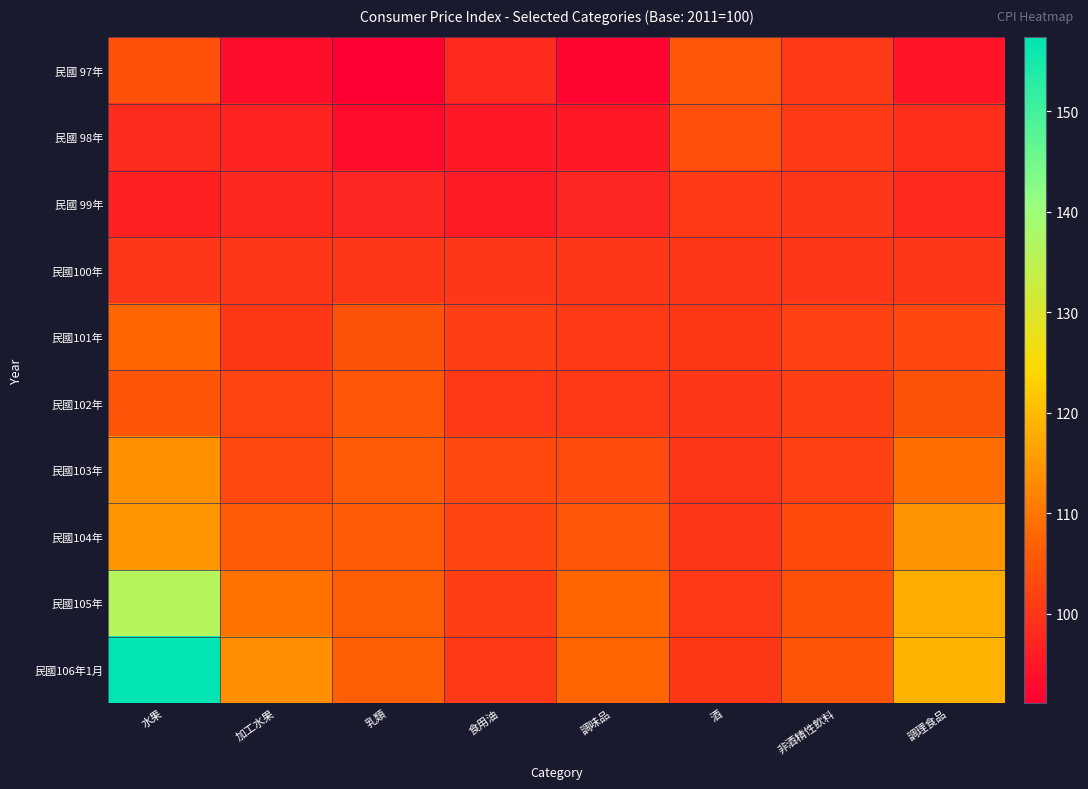

Reading left to right, what are all the values shown in this chart?

民國 97年: 水果=104.2	加工水果=93.4	乳類=91.1	食用油=97.9	調味品=92.1	酒=105.4	非酒精性飲料=100.4	調理食品=94.6
民國 98年: 水果=98.2	加工水果=96.8	乳類=93.2	食用油=95.3	調味品=95.2	酒=104.0	非酒精性飲料=100.6	調理食品=98.8
民國 99年: 水果=96.5	加工水果=97.8	乳類=97.2	食用油=95.7	調味品=97.3	酒=100.6	非酒精性飲料=100.0	調理食品=97.8
民國100年: 水果=100.0	加工水果=100.0	乳類=100.0	食用油=100.0	調味品=100.0	酒=100.0	非酒精性飲料=100.0	調理食品=100.0
民國101年: 水果=107.7	加工水果=100.2	乳類=104.5	食用油=101.2	調味品=100.5	酒=100.1	非酒精性飲料=101.7	調理食品=102.8
民國102年: 水果=105.0	加工水果=102.1	乳類=105.2	食用油=100.3	調味品=100.4	酒=100.0	非酒精性飲料=101.5	調理食品=104.5
民國103年: 水果=113.7	加工水果=102.9	乳類=106.0	食用油=102.9	調味品=103.5	酒=99.9	非酒精性飲料=101.8	調理食品=108.7
民國104年: 水果=114.7	加工水果=105.9	乳類=106.0	食用油=102.4	調味品=105.1	酒=99.8	非酒精性飲料=103.1	調理食品=114.5
民國105年: 水果=136.3	加工水果=109.5	乳類=106.3	食用油=101.5	調味品=107.7	酒=100.5	非酒精性飲料=104.2	調理食品=117.9
民國106年1月: 水果=157.3	加工水果=113.7	乳類=106.4	食用油=100.3	調味品=107.5	酒=100.2	非酒精性飲料=104.9	調理食品=118.7